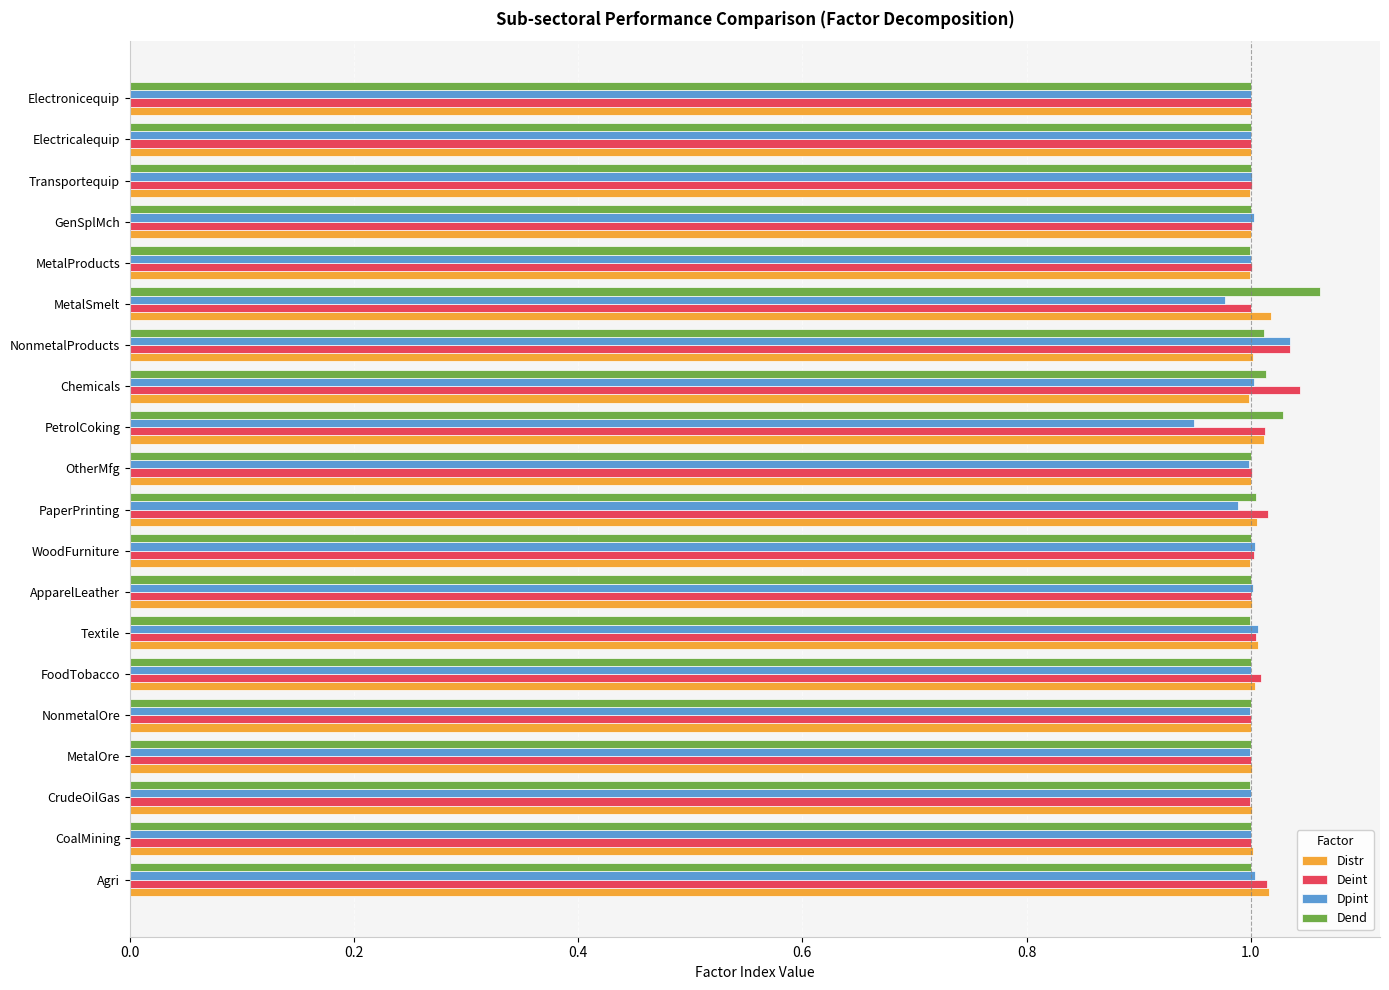

What is the total value across all series at ApparelLeather?

4.0